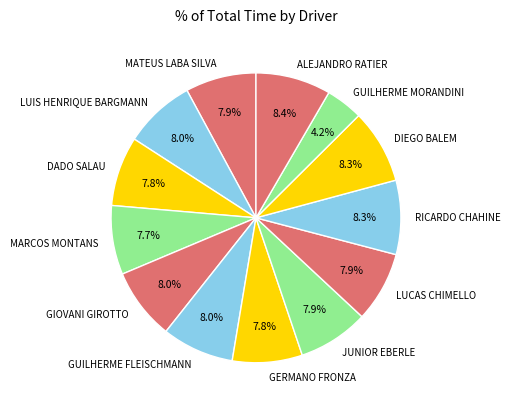

Is there any slice that represents more than half of the pie?

No